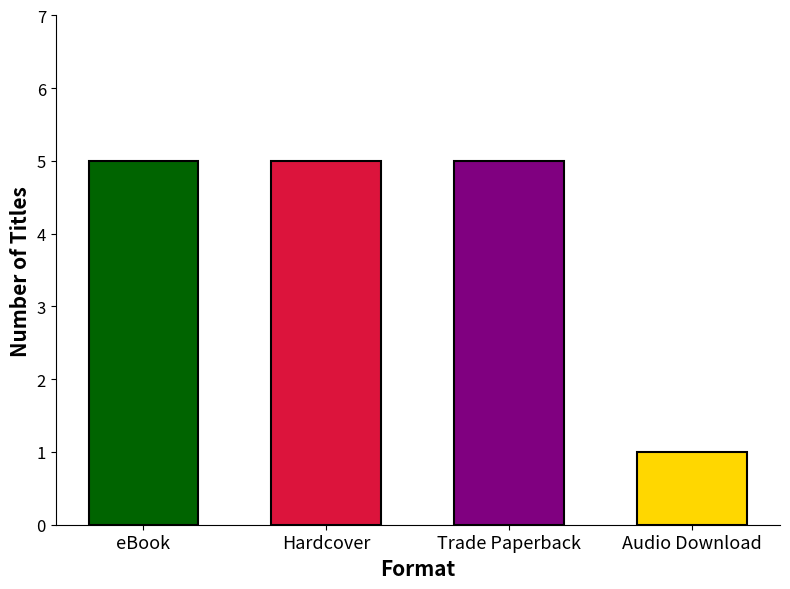

What is the difference between the values at Audio Download and eBook?

4